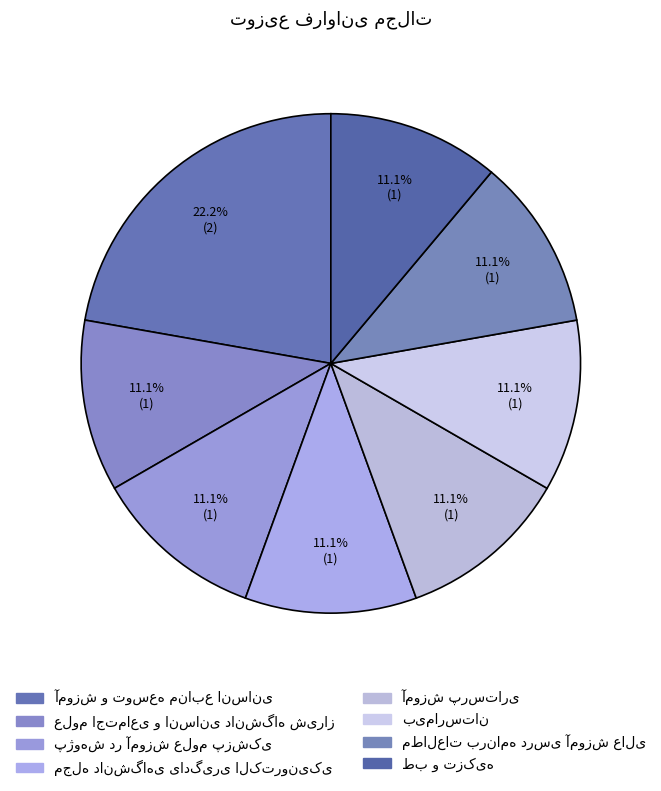

How much of the chart is everything except آموزش پرستاری?

88.9%